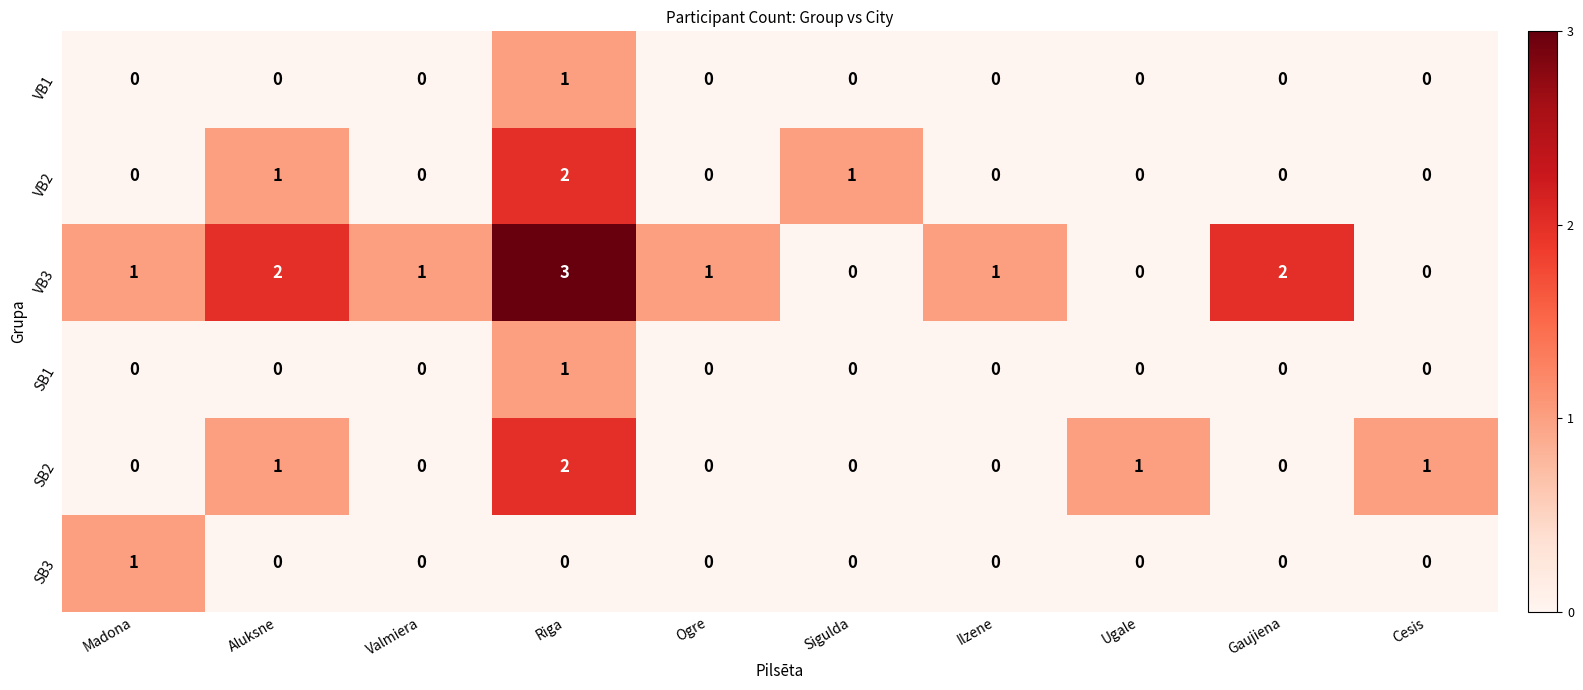

Count the SB2 values in the range 0 to 1.

9